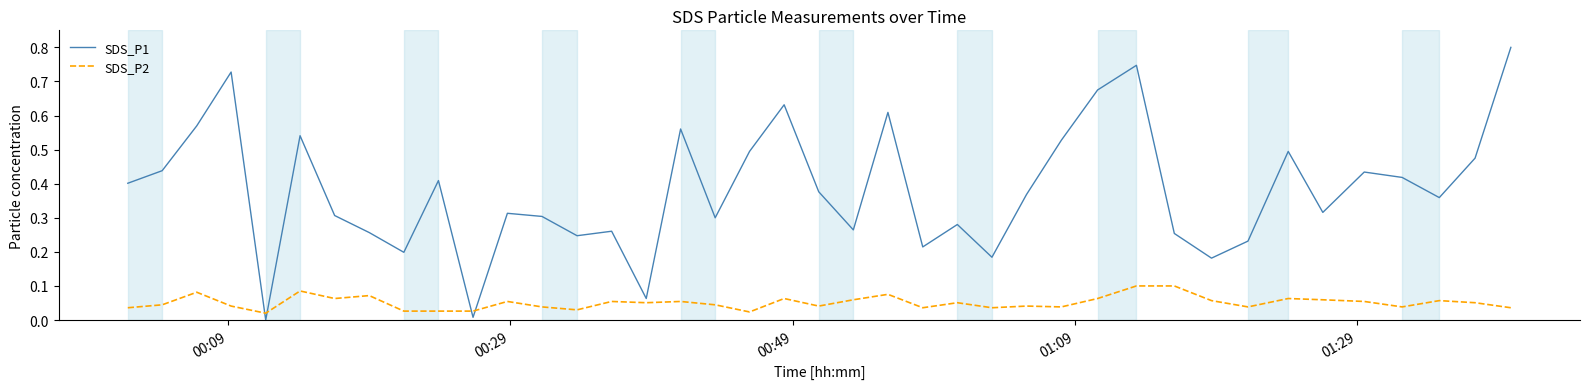

Which series has the largest total across all categories?

SDS_P1